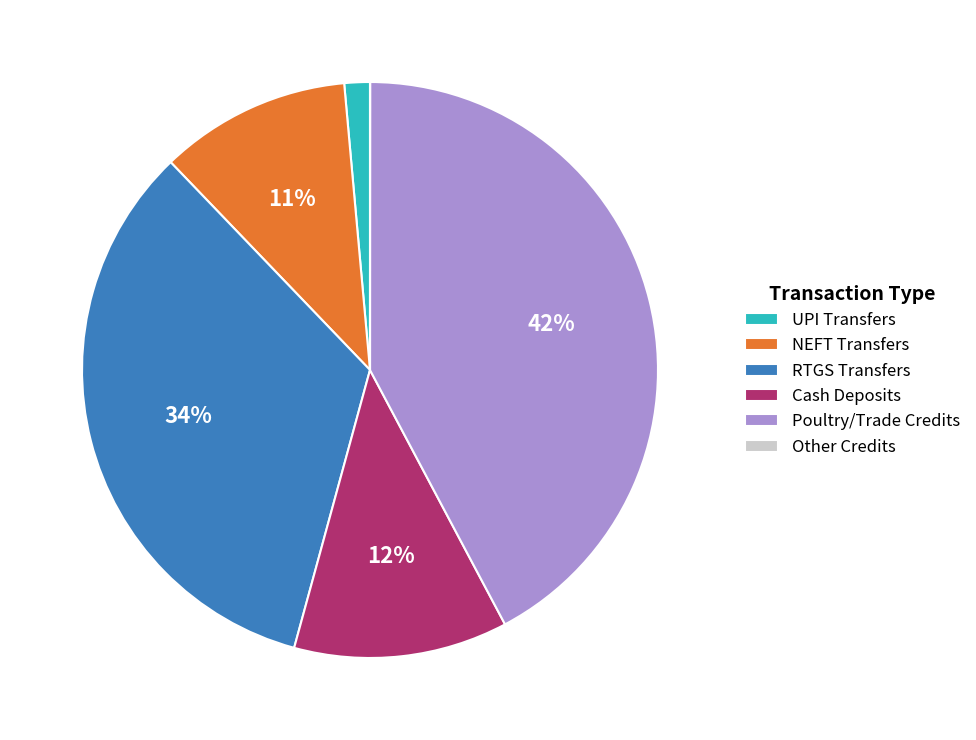

What is the largest slice in the pie chart?

Poultry/Trade Credits